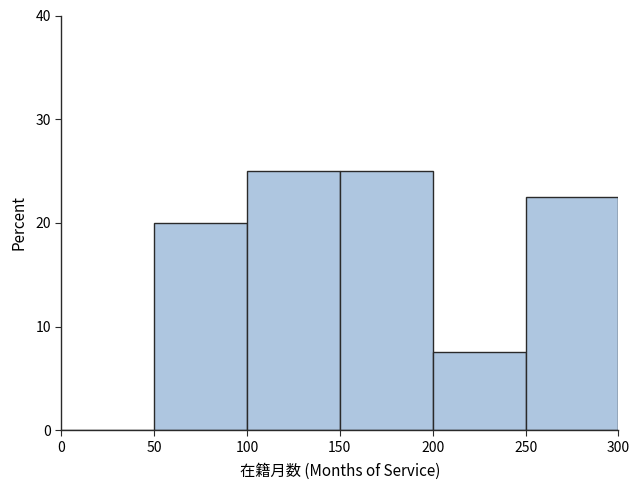

Reading left to right, transcribe this chart: for each bar, give the range it covers on the x-axis and its height. The values are not printed on the chart, so give them approximately, as read against the axis.

0 to 50: 0
50 to 100: 20
100 to 150: 25
150 to 200: 25
200 to 250: 8
250 to 300: 23